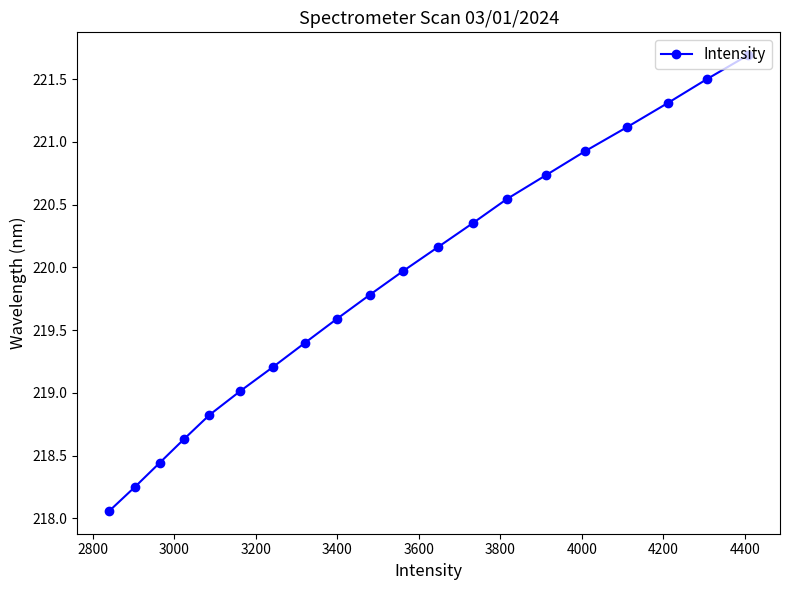

What is the sum of all values?

4397.5